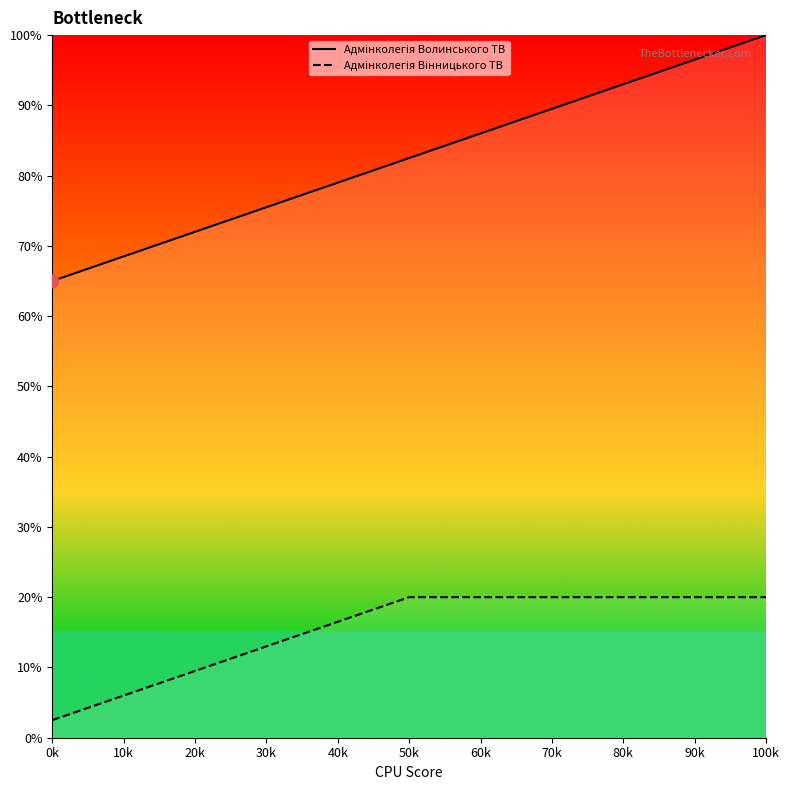

At how many categories does at least one series exceed 46?

15